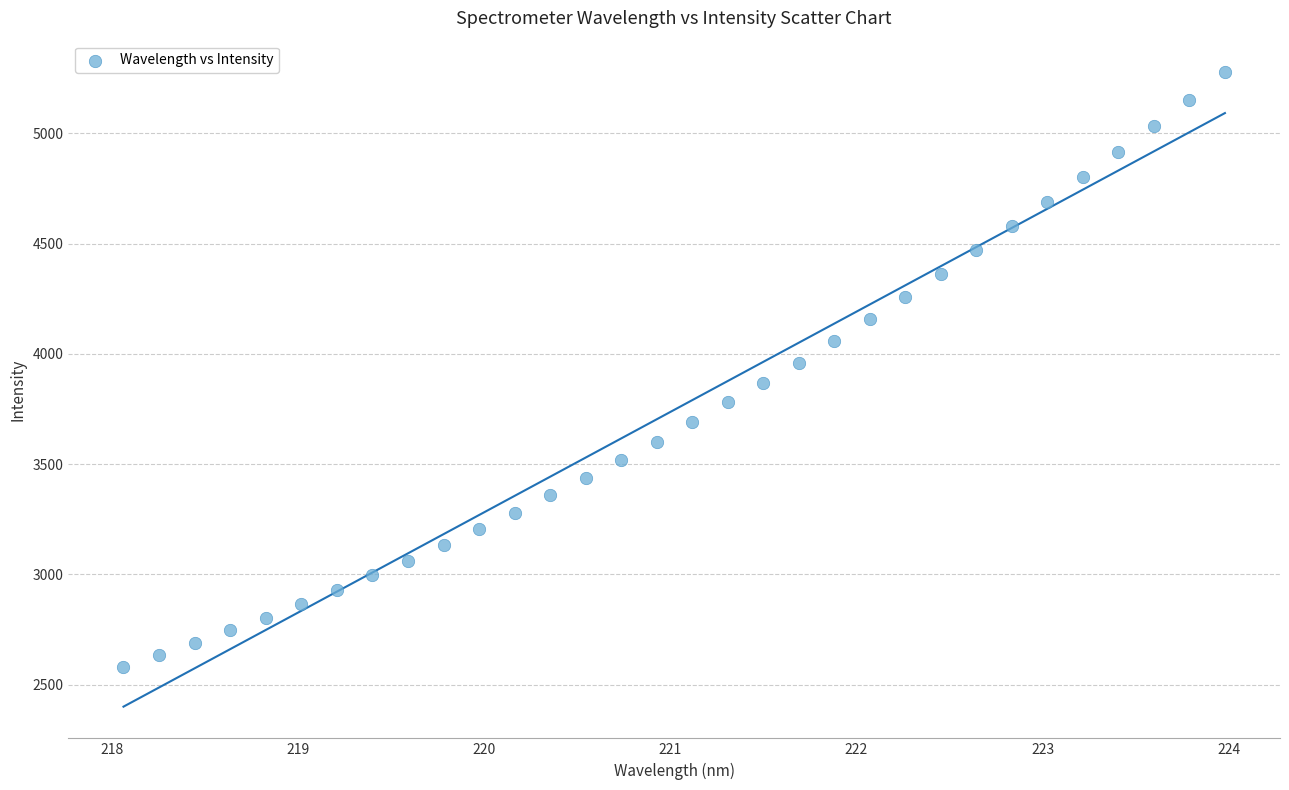

What is the range of Y values (max minus min)?

2697.5